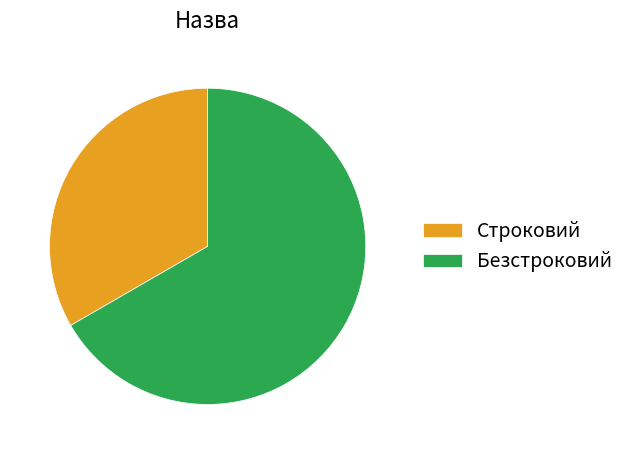

How many segments does this pie chart have?

2